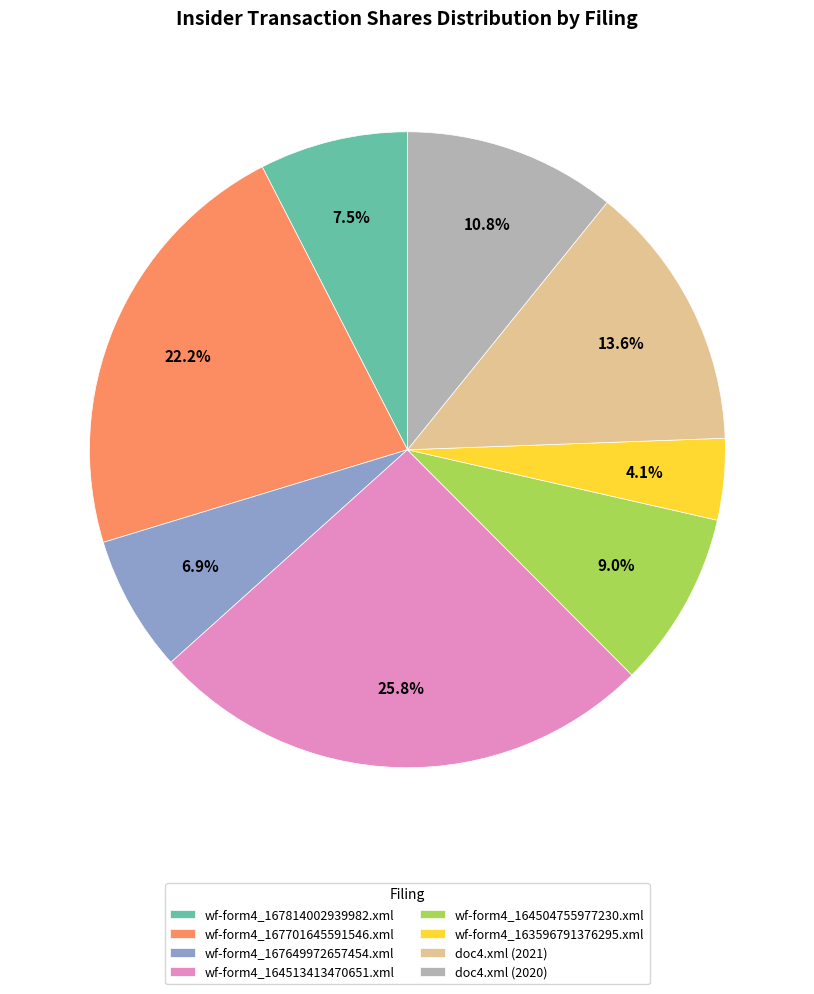

Approximately how many times larger is the value at doc4.xml (2021) compared to wf-form4_163596791376295.xml?

3.3